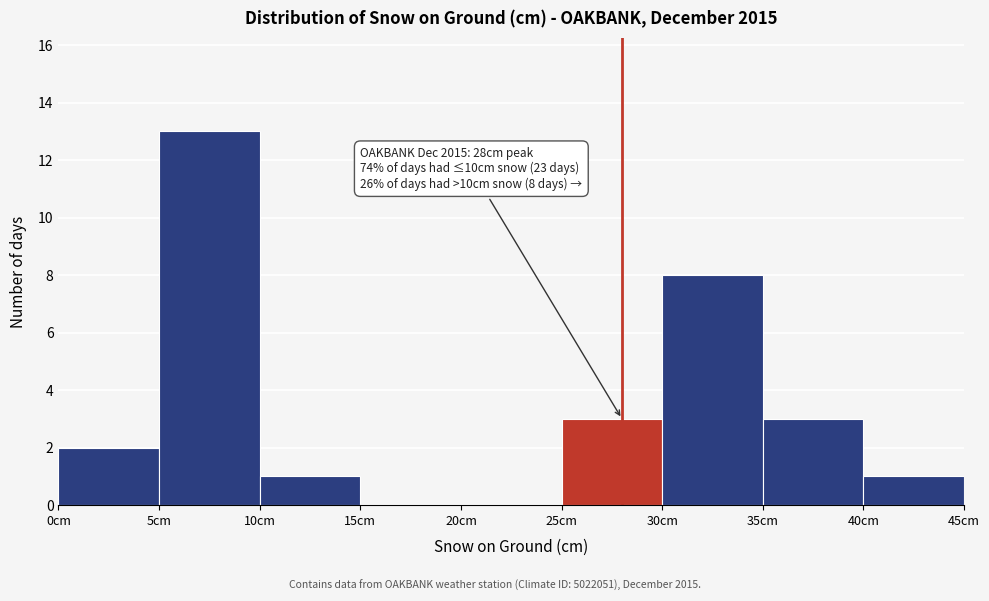

Which range on the x-axis has the tallest bar?

5 to 10